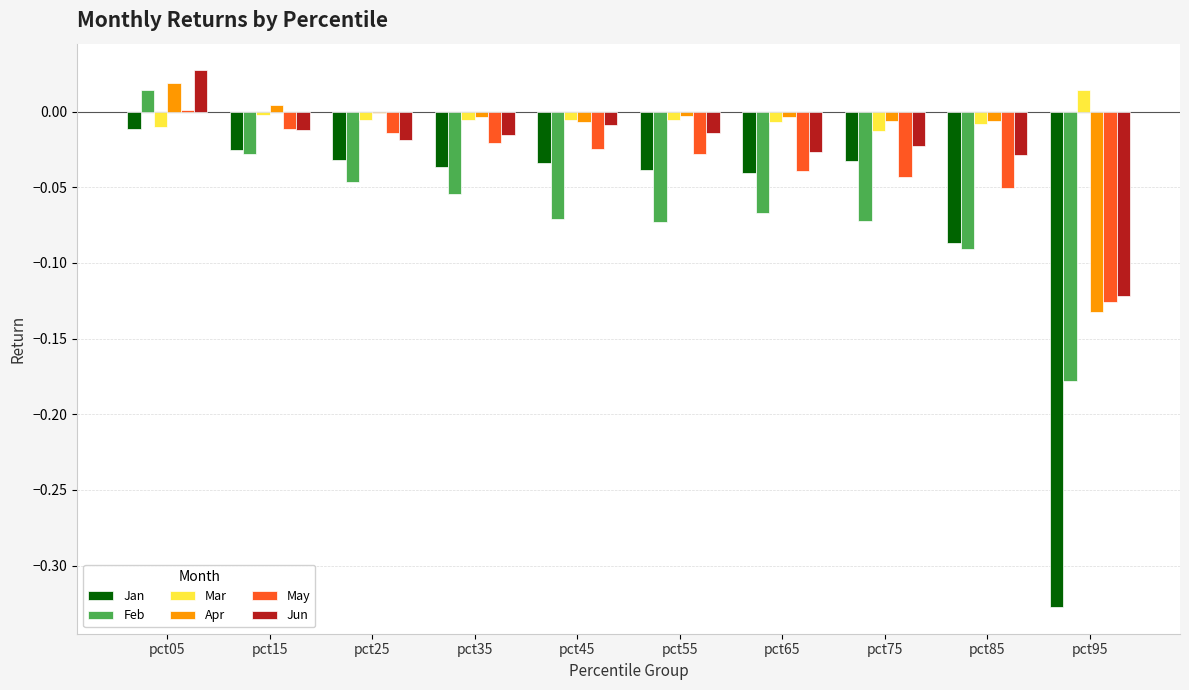

What is the sum of all Feb values?

-0.7